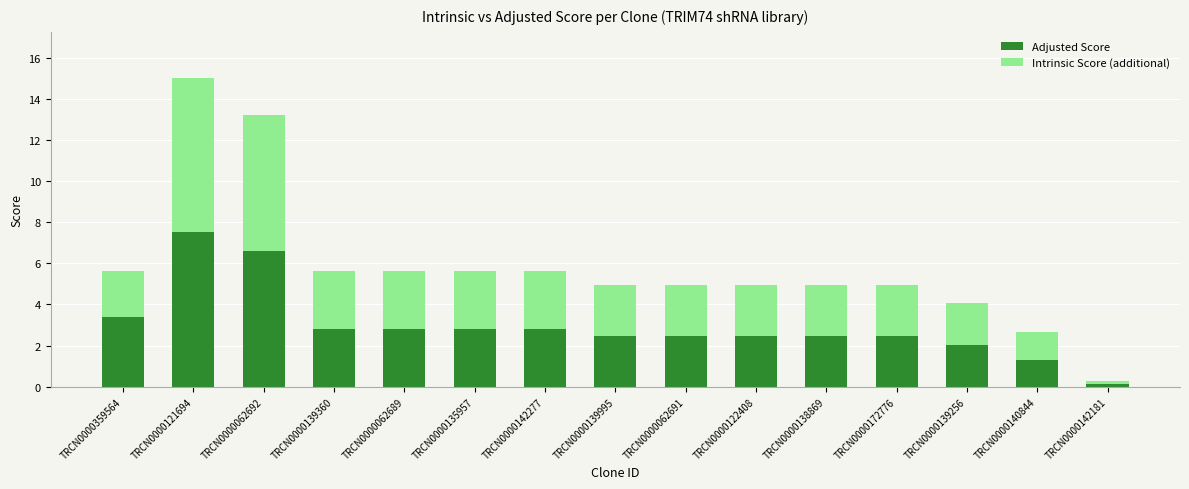

Does the chart contain stacked bars?

Yes